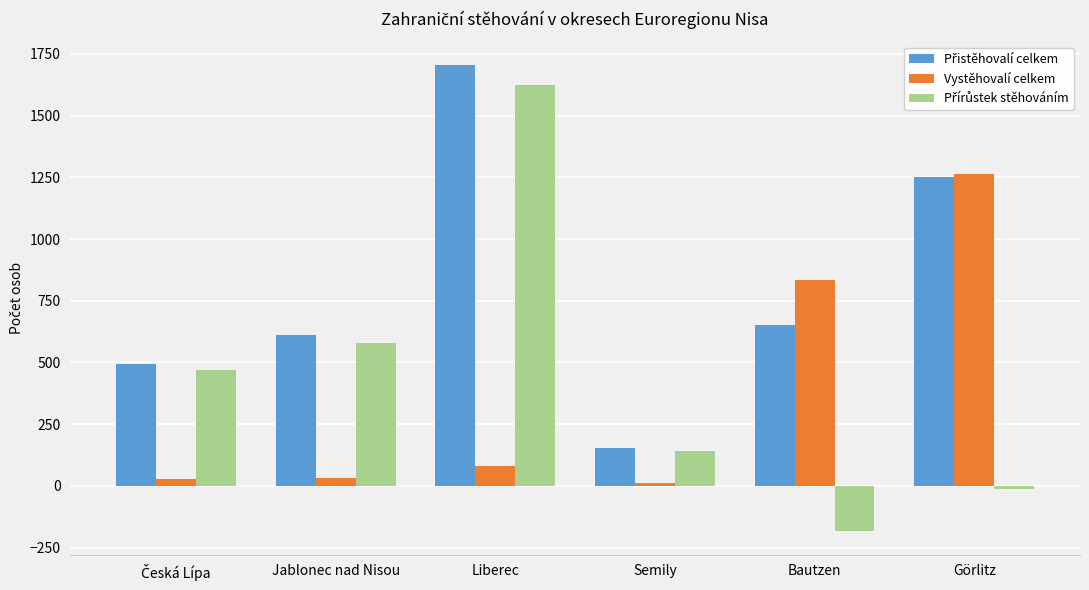

Which series changed the most between Semily and Görlitz?

Vystěhovalí celkem